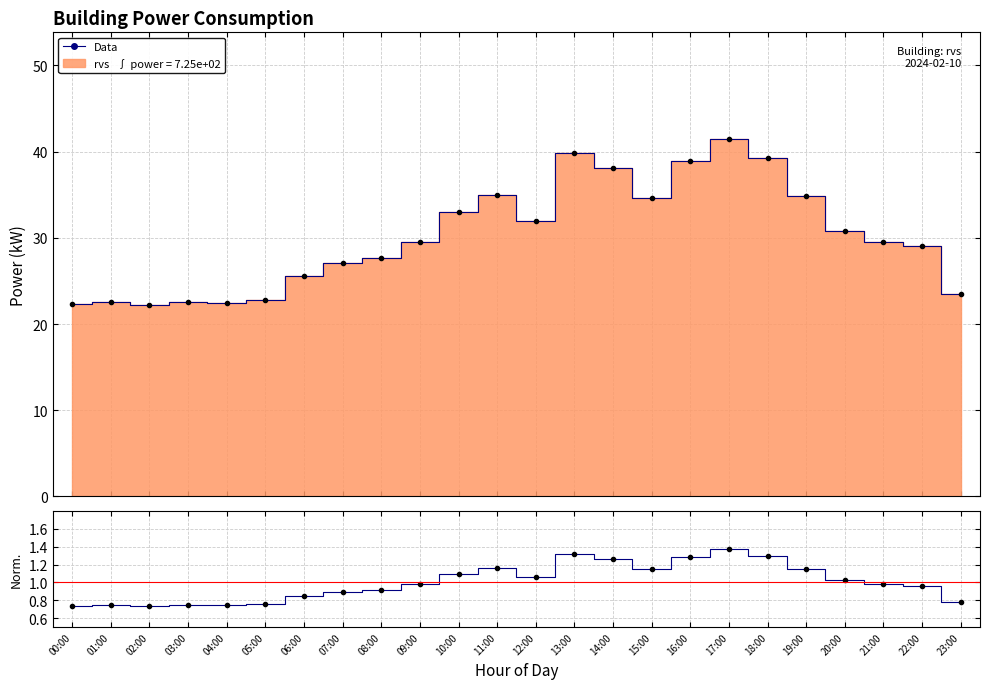

Rank the categories by value from lowest to highest.

02:00, 00:00, 04:00, 01:00, 03:00, 05:00, 23:00, 06:00, 07:00, 08:00, 22:00, 21:00, 09:00, 20:00, 12:00, 10:00, 15:00, 19:00, 11:00, 14:00, 16:00, 18:00, 13:00, 17:00